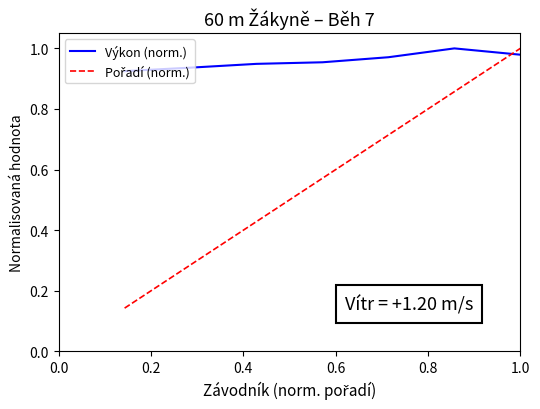

Reading left to right, what are all the values shown in this chart?

Výkon (norm.): 0.9	0.9	0.9	1.0	1.0	1.0	1.0
Pořadí (norm.): 0.1	0.3	0.4	0.6	0.7	0.9	1.0